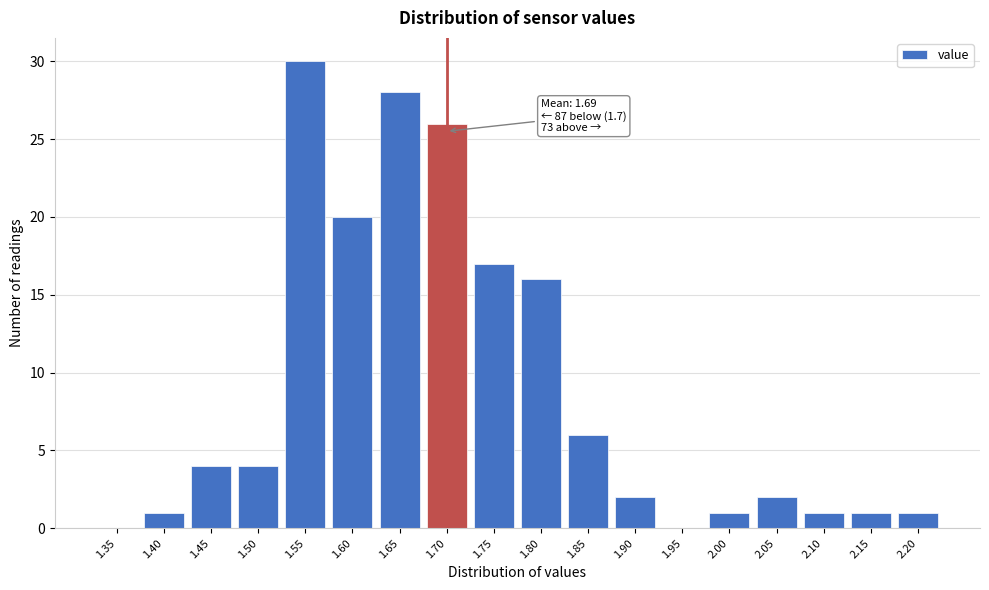

Reading left to right, what are all the values shown in this chart?

1.35=0	1.40=1	1.45=4	1.50=4	1.55=30	1.60=20	1.65=28	1.70=26	1.75=17	1.80=16	1.85=6	1.90=2	1.95=0	2.00=1	2.05=2	2.10=1	2.15=1	2.20=1